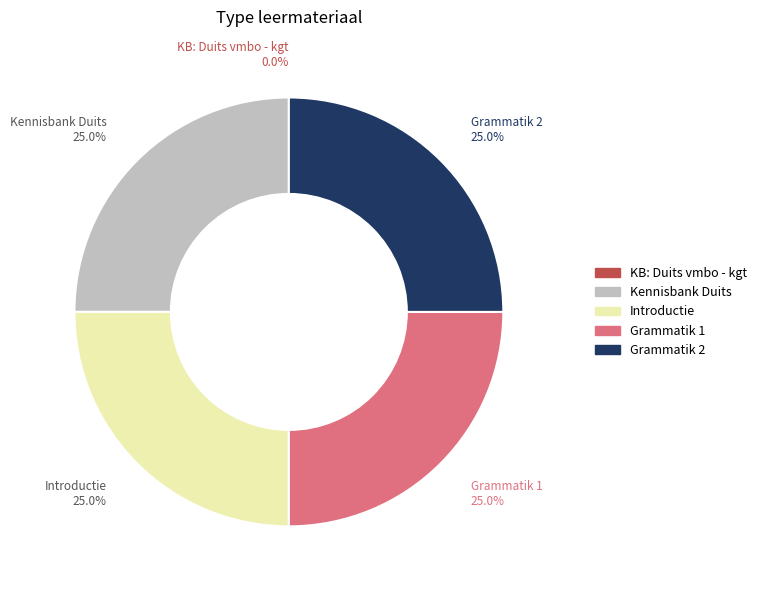

To the nearest percent, what is the combined percentage of Introductie and Grammatik 2?

50%